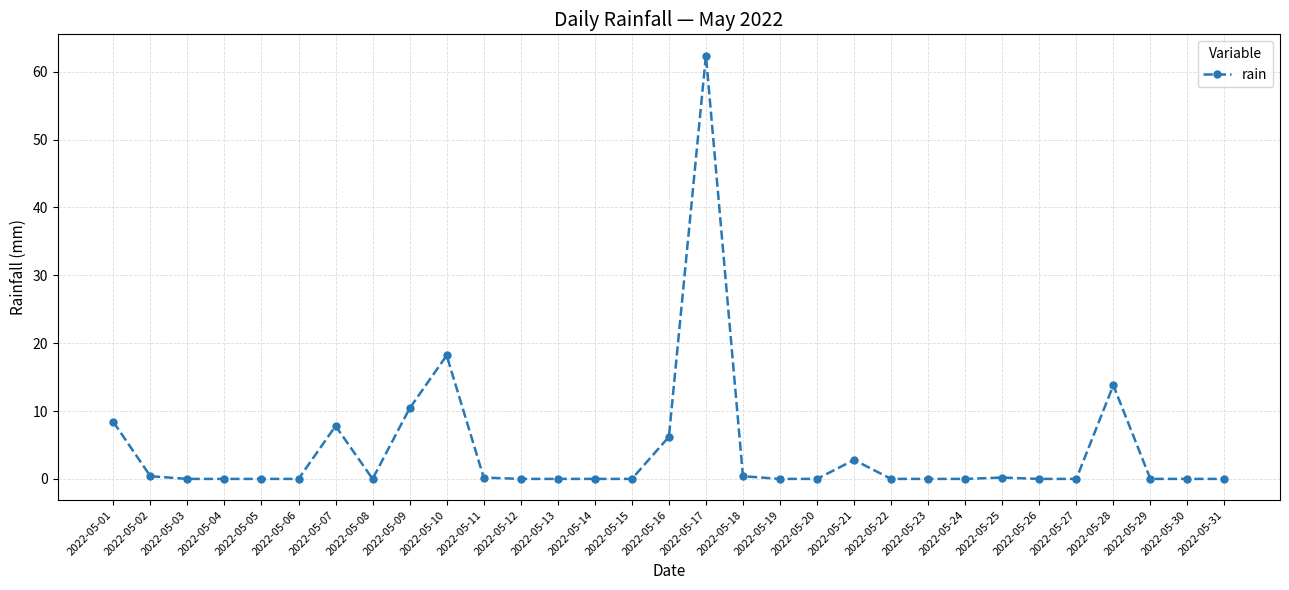

What is the change in value from 2022-05-28 to 2022-05-30?

-13.8